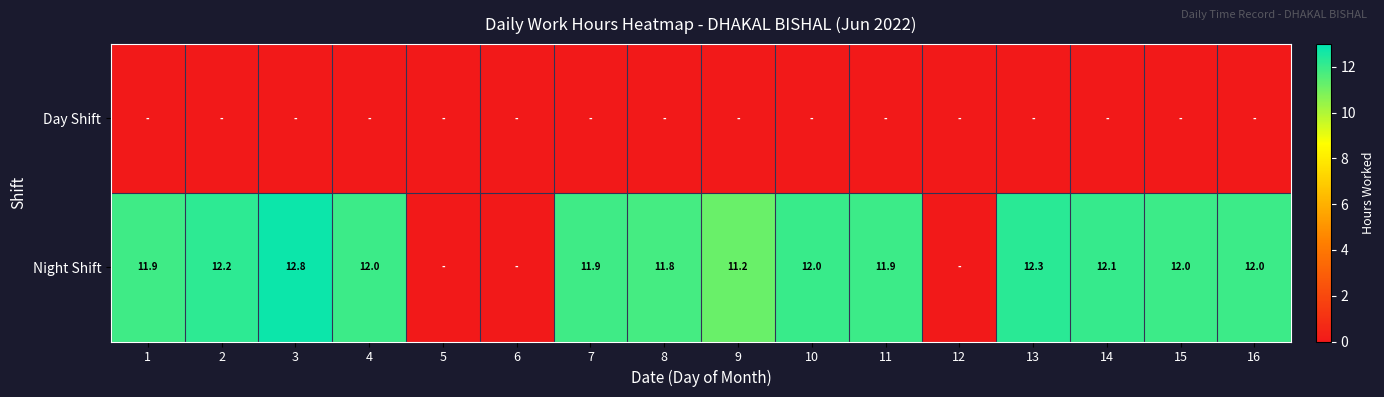

The value of Night Shift at 9 is 11.2. True or false?

True